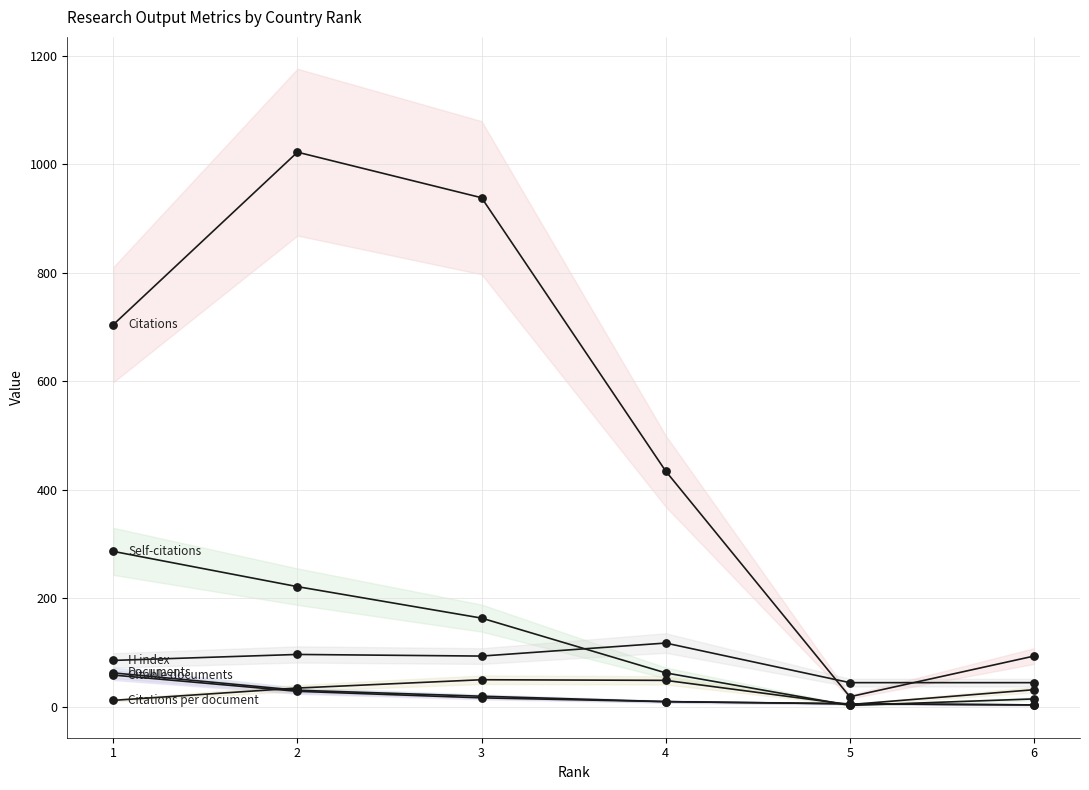

Which series has the largest Y range (max minus min)?

Citations